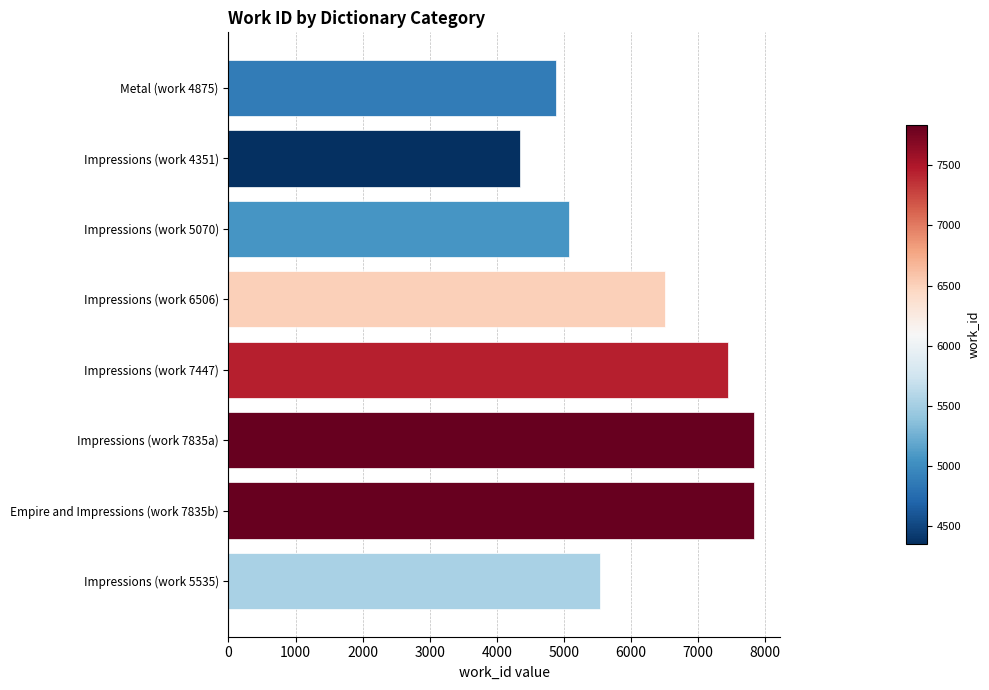

What is the sum of all values?

49454